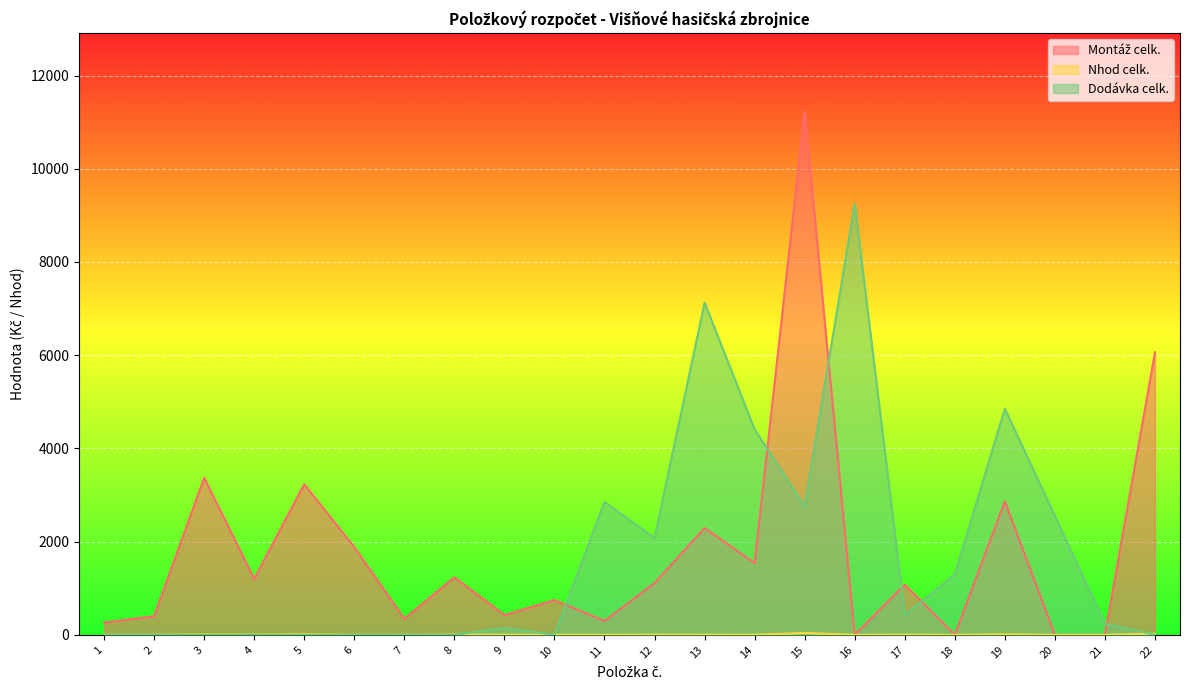

What is the sum of all Nhod celk. values?

123.9